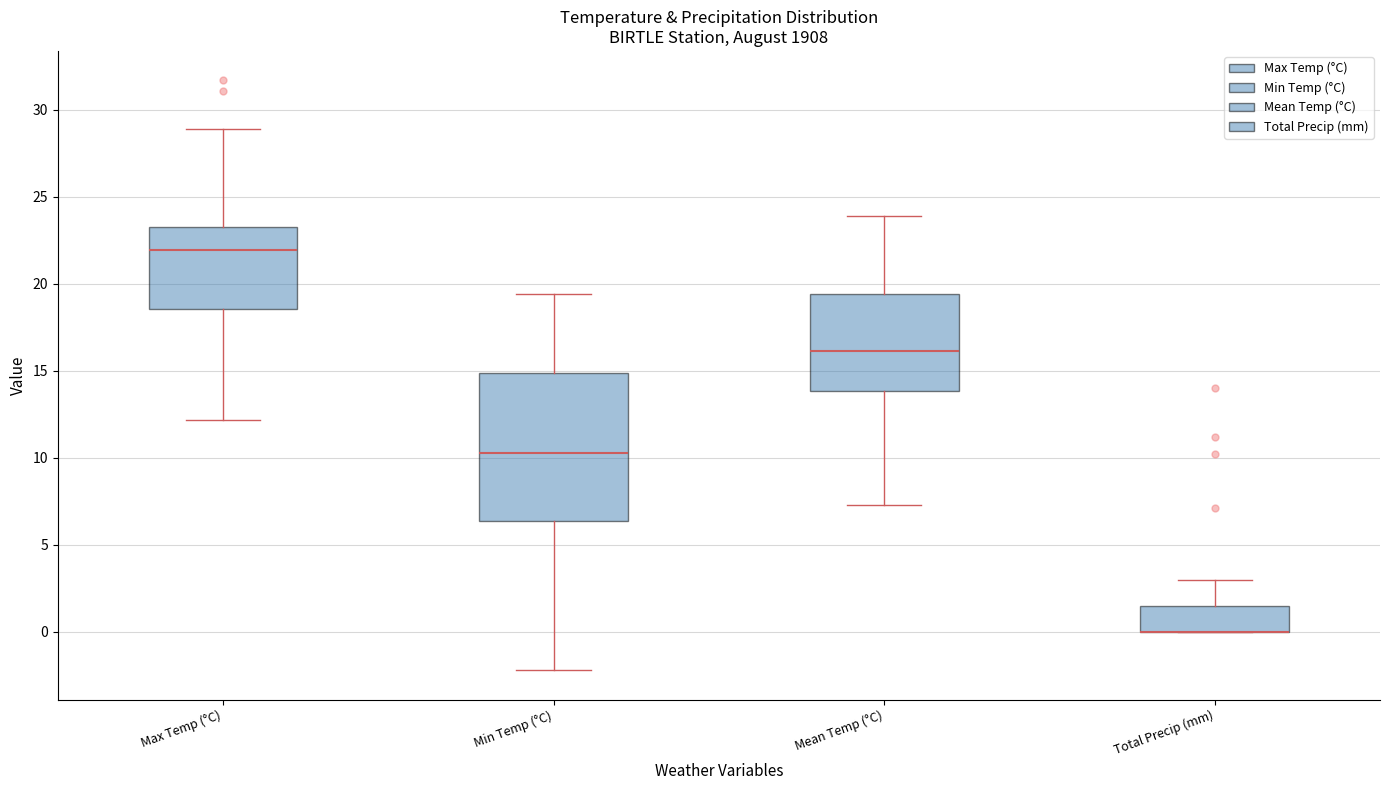

Where is the upper edge of the box for Max Temp (°C) on the y-axis? The values are not printed on the chart, so give them approximately, as read against the axis.

23.5